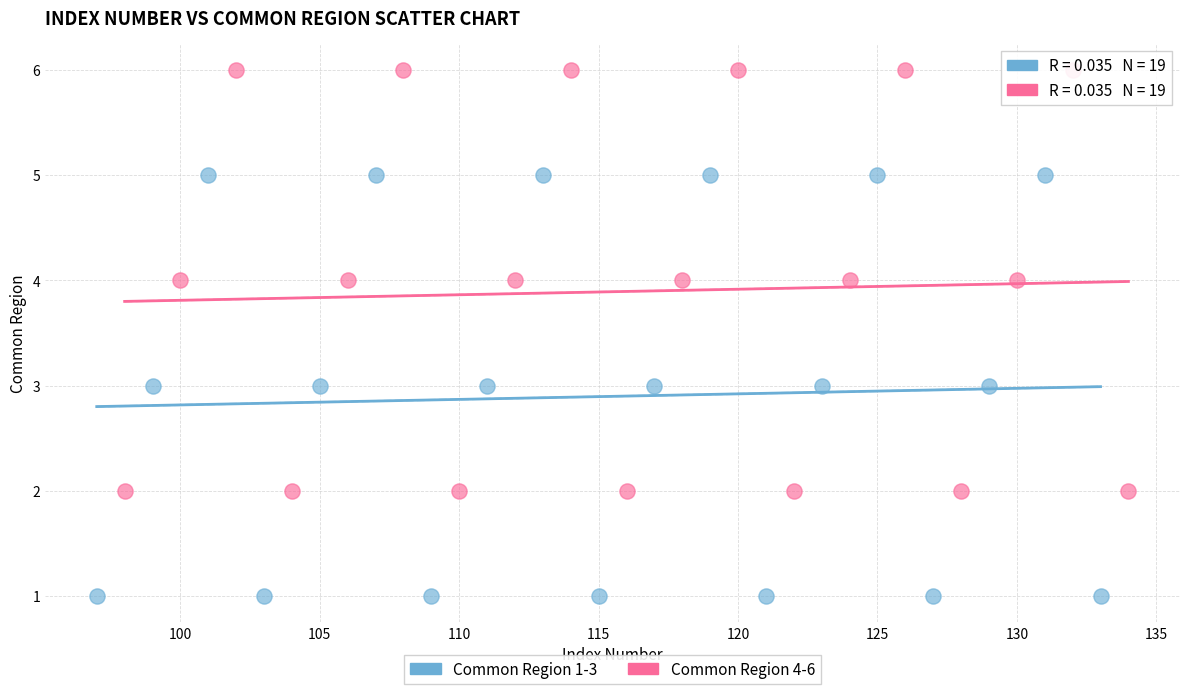

Which series reaches the maximum Y coordinate?

Common Region 4-6